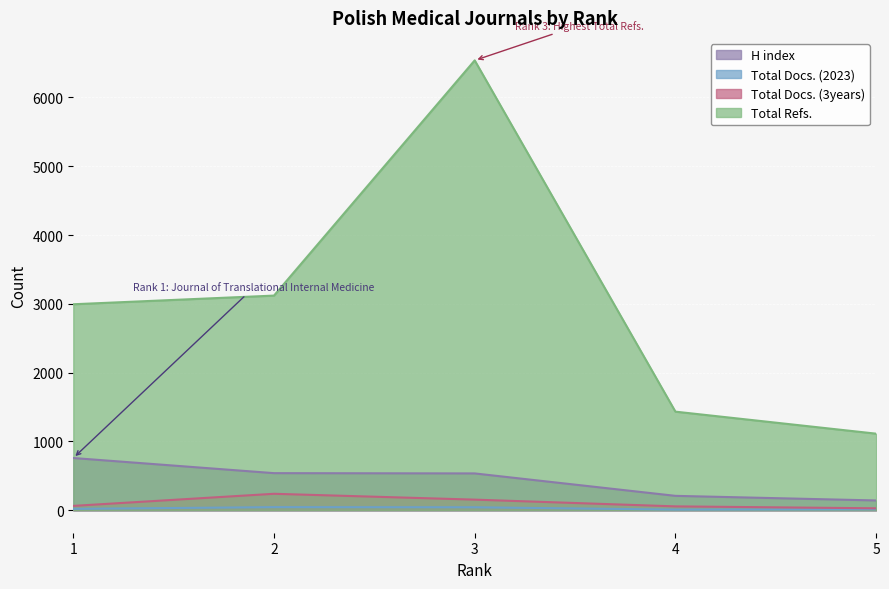

True or false: Total Refs. and Total Docs. (2023) cross at least once.

False